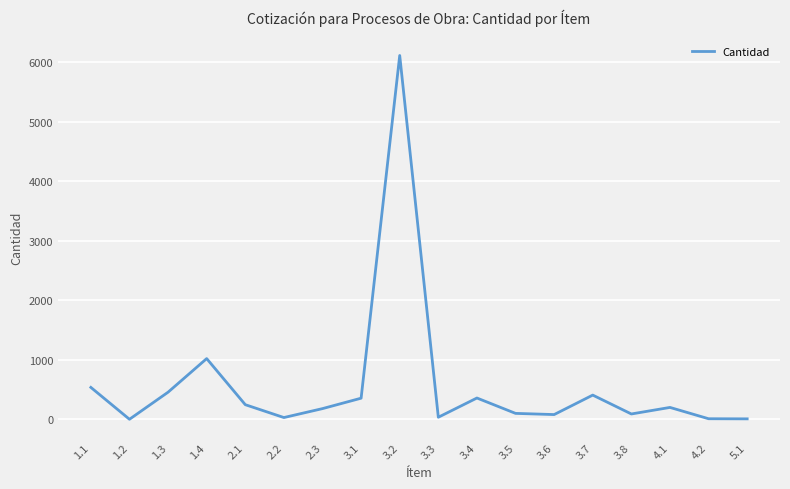

How many series are shown in this chart?

1